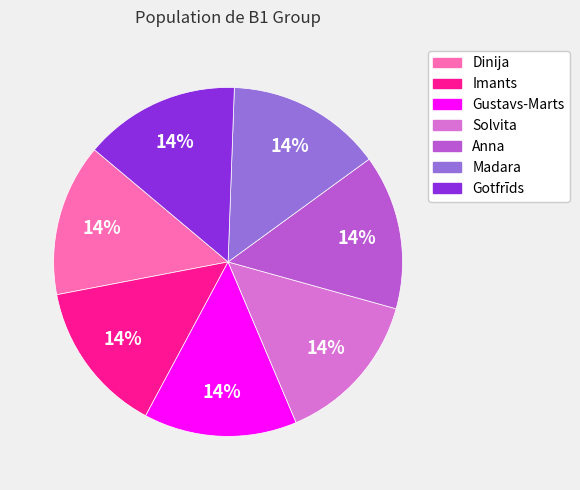

Is it true that Gustavs-Marts is 14% of the pie?

True